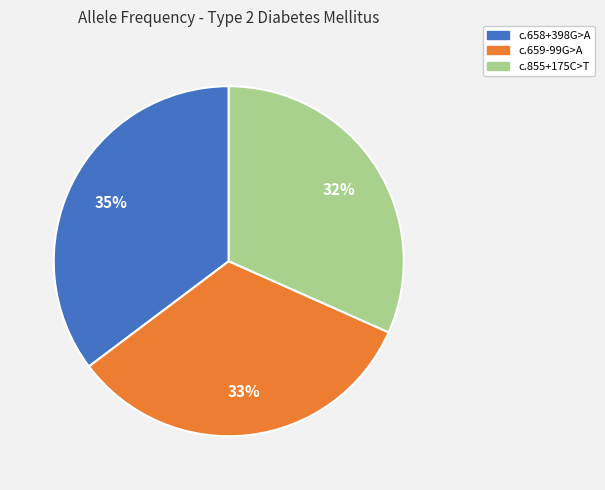

The c.855+175C>T slice represents 32% of the pie. True or false?

True